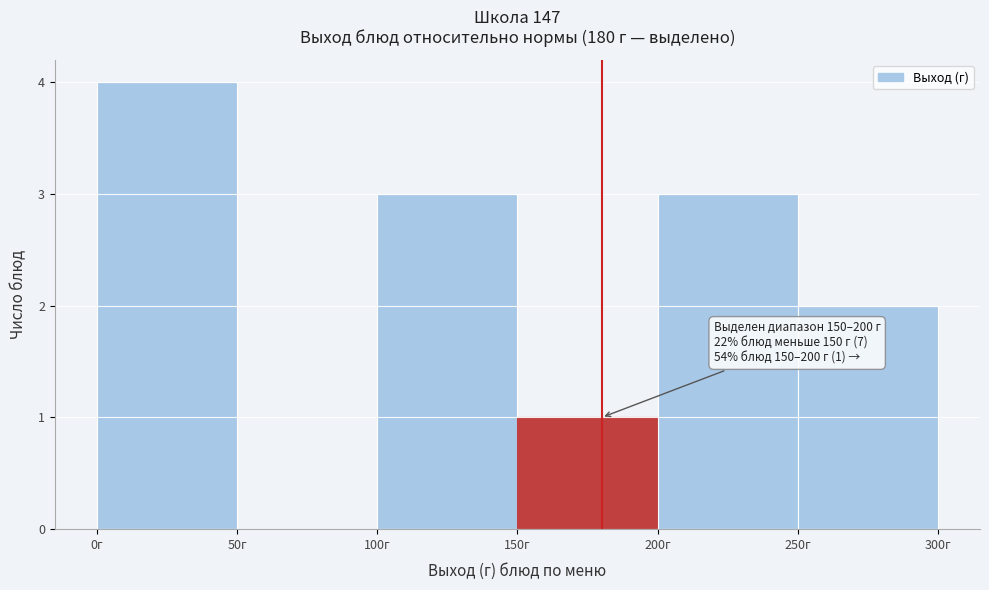

Which range on the x-axis has the tallest bar?

0 to 50